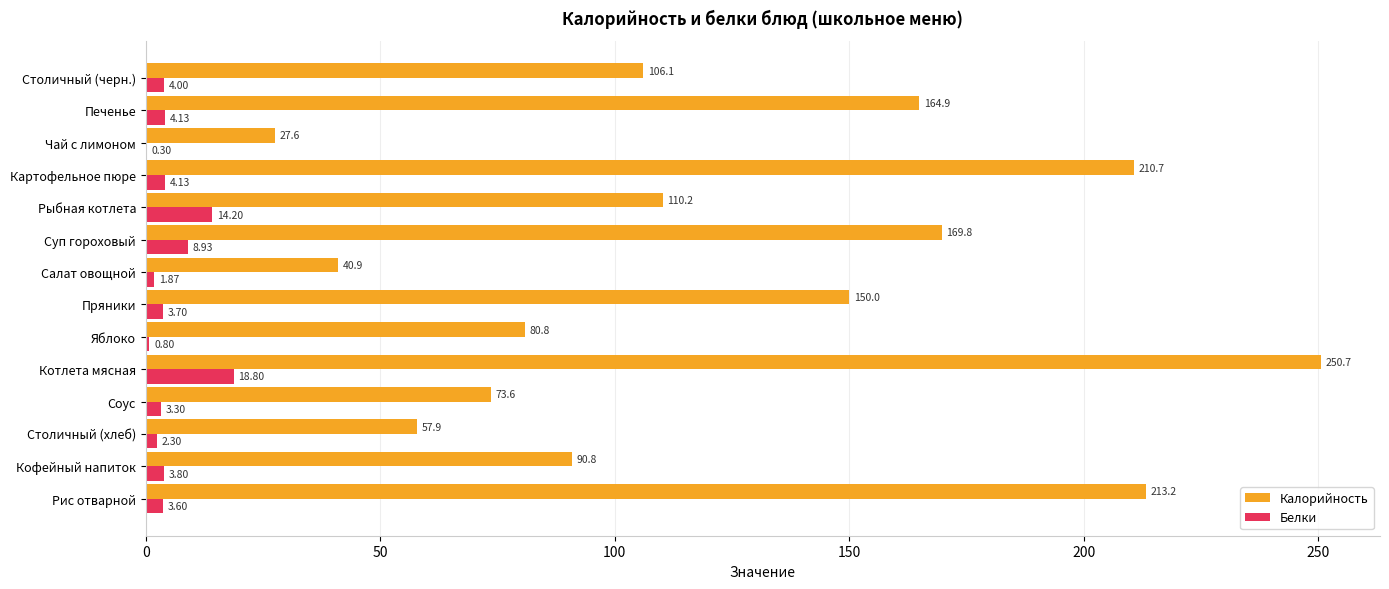

Which series changed the most between Чай с лимоном and Столичный (черн.)?

Калорийность